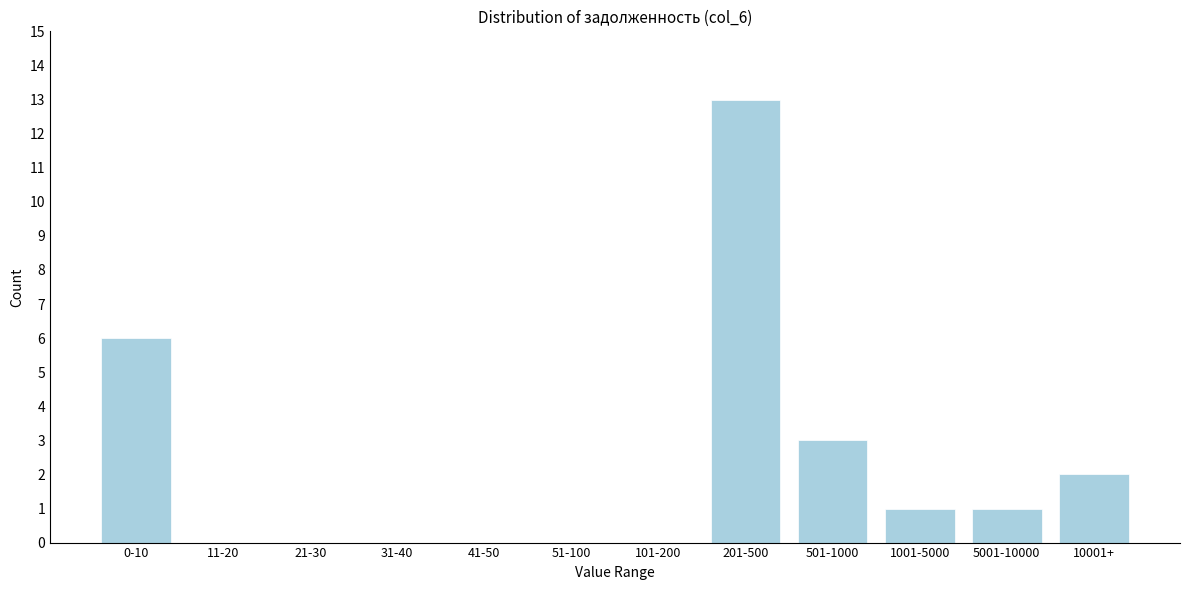

Reading left to right, list all the values displayed in this chart.

0-10=6	11-20=0	21-30=0	31-40=0	41-50=0	51-100=0	101-200=0	201-500=13	501-1000=3	1001-5000=1	5001-10000=1	10001+=2